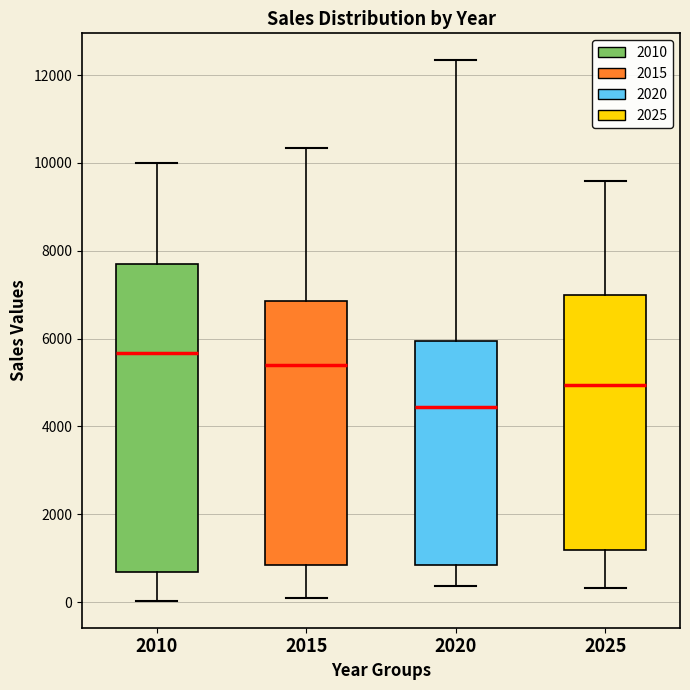

Where does the upper whisker of the box at x = 2025 end on the y-axis? The values are not printed on the chart, so give them approximately, as read against the axis.

9600